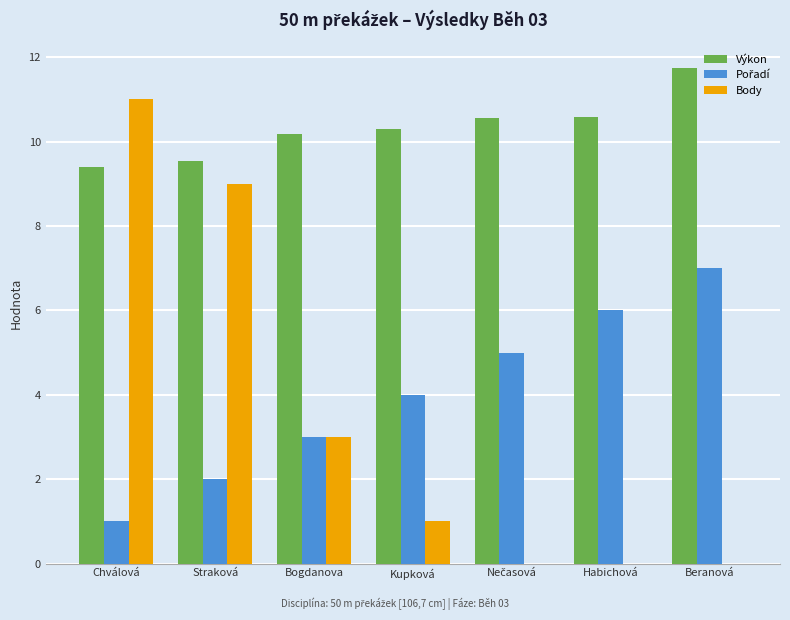

How many categories are shown in the chart?

7